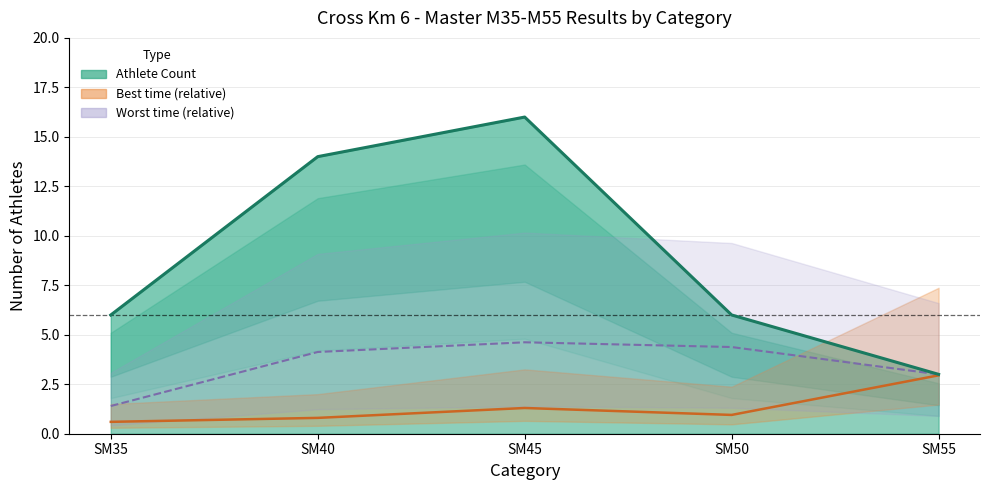

What is the maximum value shown in the chart?

16.0